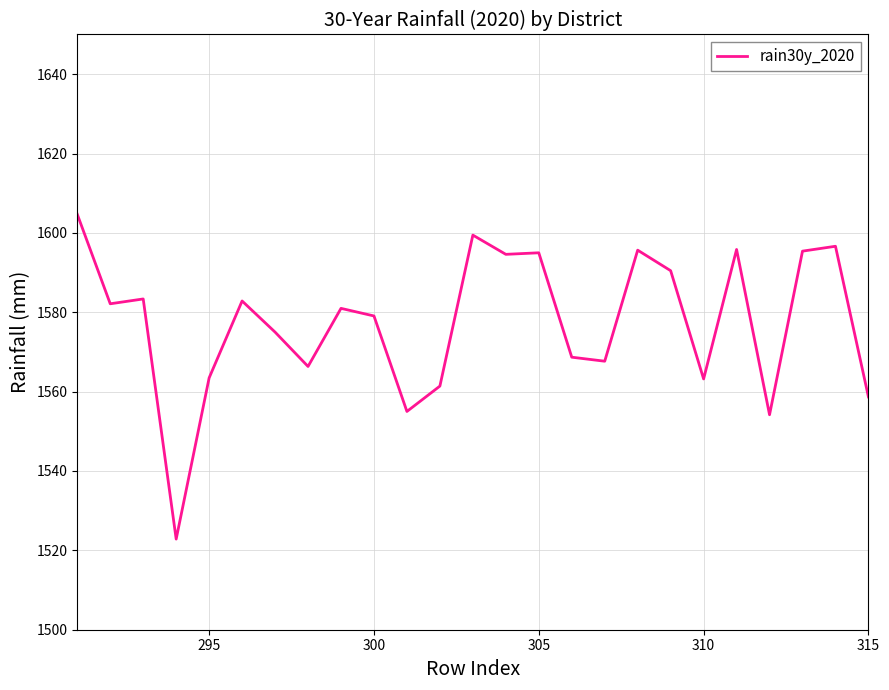

What is the greatest value displayed?

1604.7